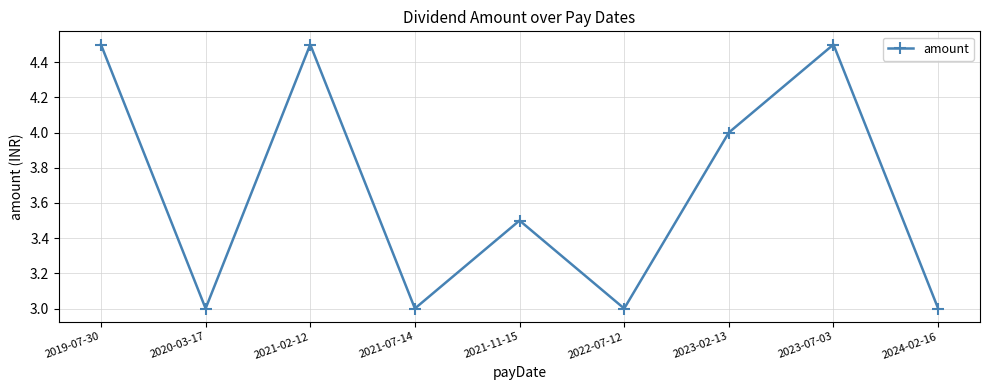

Reading right to left, transcribe all the data shown in this chart.

2024-02-16=3.0	2023-07-03=4.5	2023-02-13=4.0	2022-07-12=3.0	2021-11-15=3.5	2021-07-14=3.0	2021-02-12=4.5	2020-03-17=3.0	2019-07-30=4.5